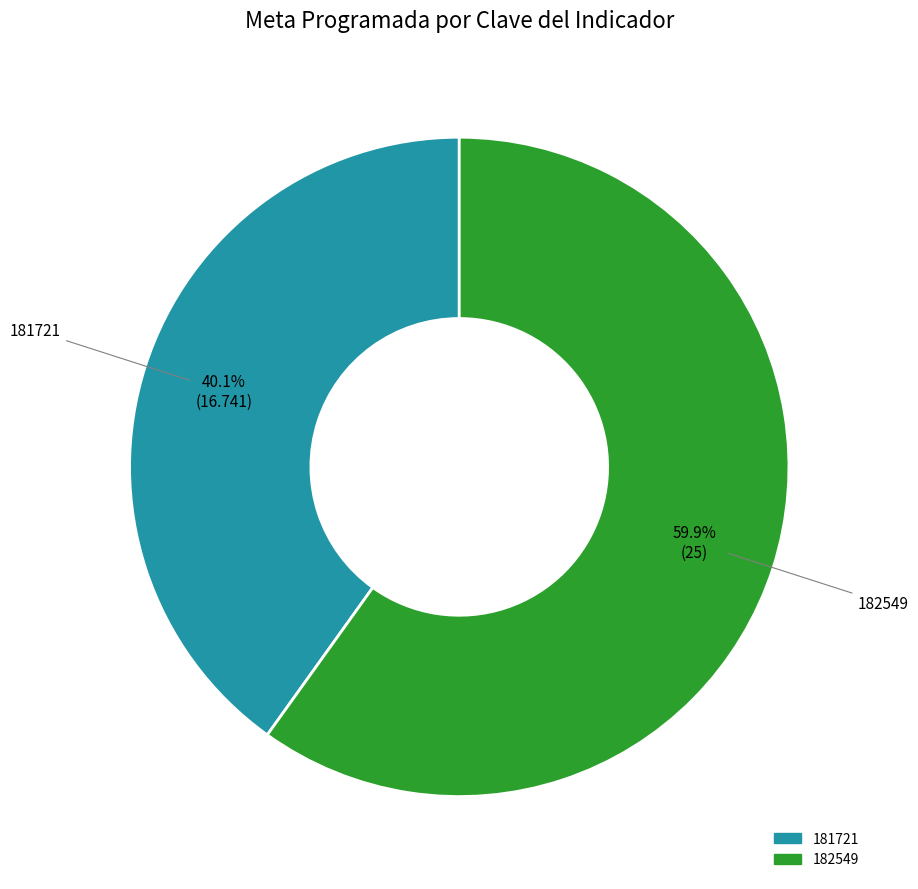

Count the number of slices in the pie.

2